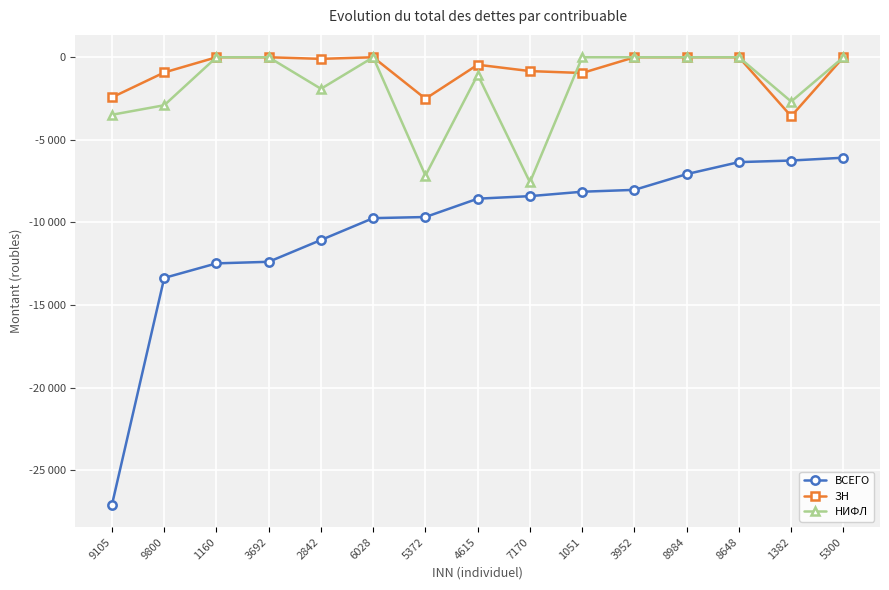

Reading right to left, what are all the values shown in this chart?

ВСЕГО: -6082.6	-6254.0	-6350.0	-7076.0	-8030.1	-8143.3	-8410.2	-8563.9	-9675.3	-9742.3	-11066.5	-12386.7	-12481.9	-13363.2	-27095.7
ЗН: 0.0	-3572.5	0.0	0.0	0.0	-953.2	-837.5	-452.0	-2511.4	0.0	-96.4	0.0	0.0	-920.2	-2429.0
НИФЛ: 0.0	-2681.5	0.0	0.0	0.0	0.0	-7572.6	-1057.9	-7163.9	0.0	-1910.1	0.0	0.0	-2905.7	-3482.1